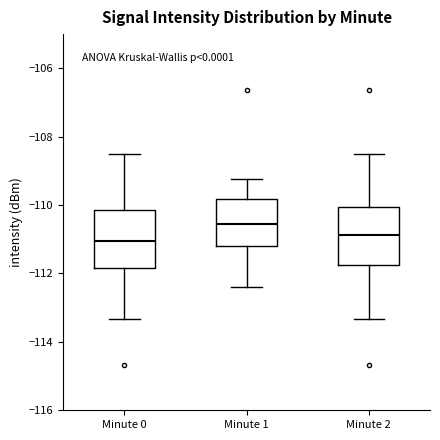

Where does the median line of the box for Minute 2 sit on the y-axis? The values are not printed on the chart, so give them approximately, as read against the axis.

-110.8